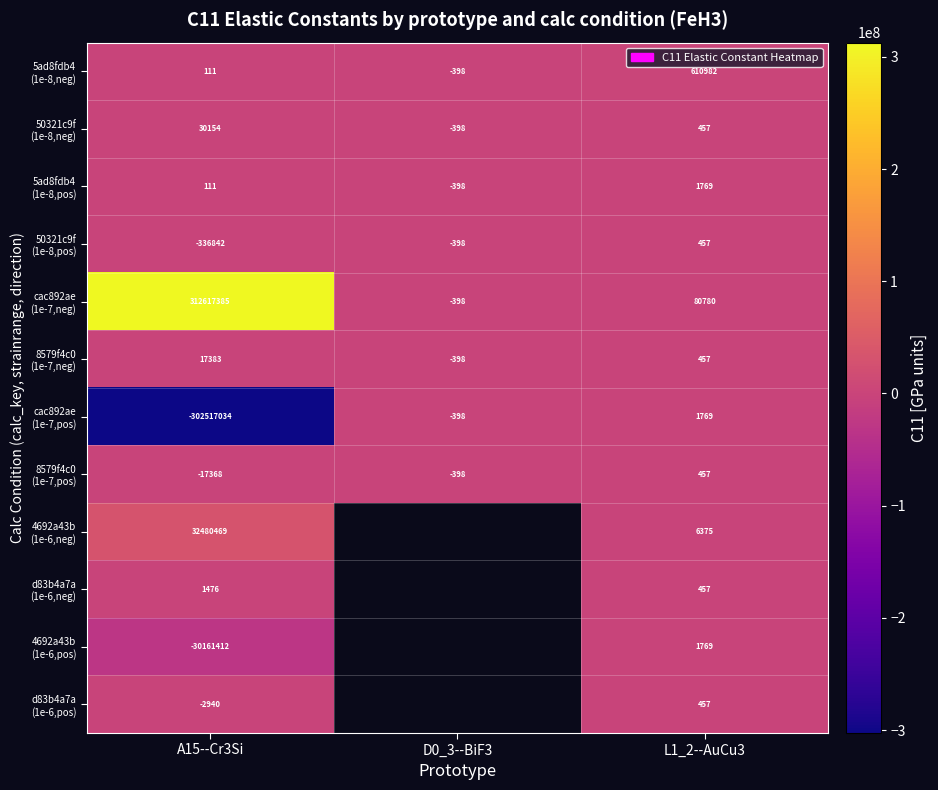

What is the maximum value shown in the chart?

312617384.7